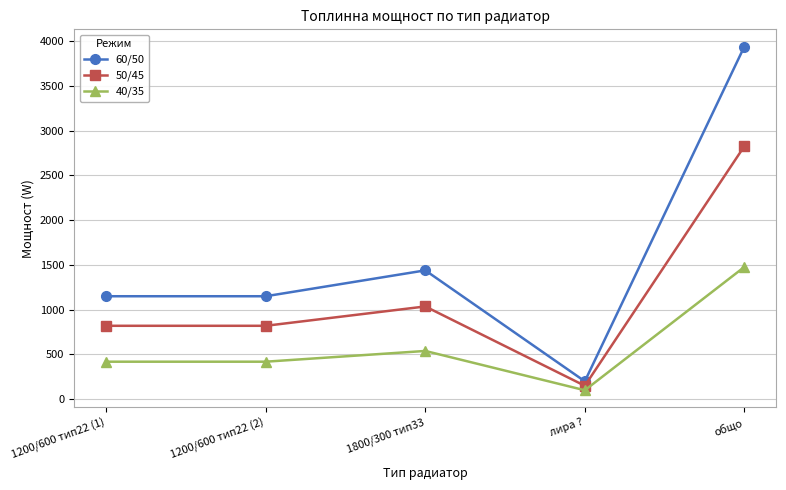

Reading left to right, extract all data points from this chart.

60/50: 1150	1150	1439	200	3939
50/45: 820	820	1036	150	2826
40/35: 419	419	539	100	1477